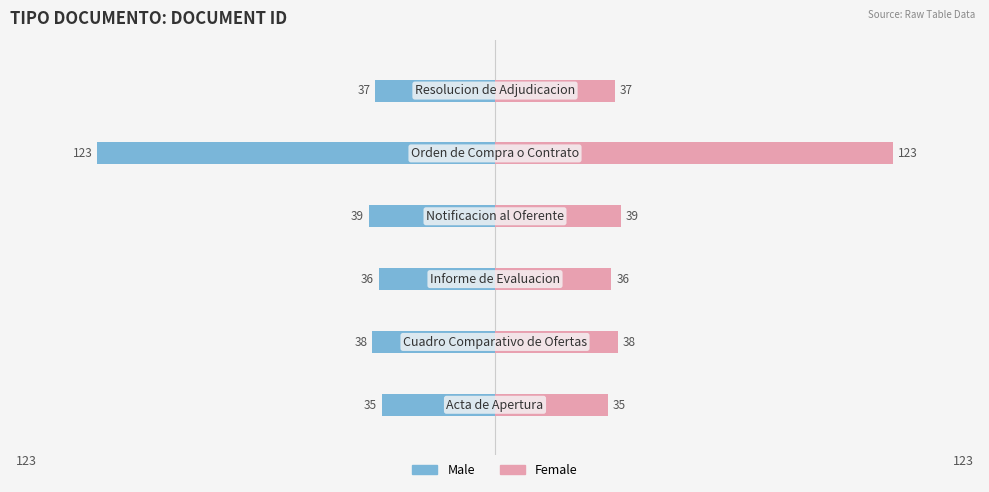

What is the value of the Female bar at the 1st from the left?

35